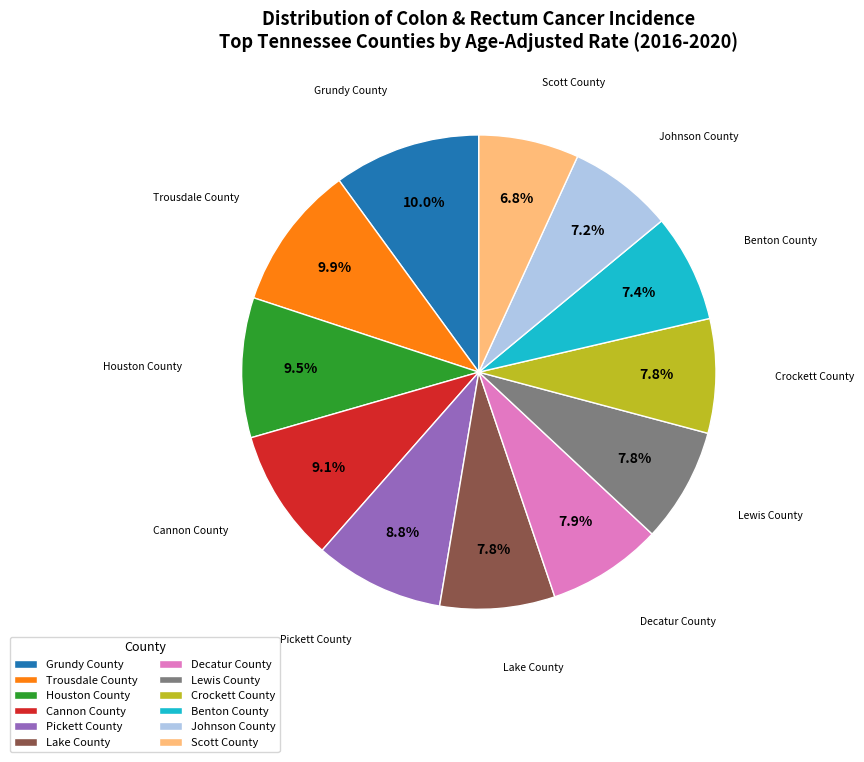

What percentage do Johnson County and Lake County together represent?

15.0%